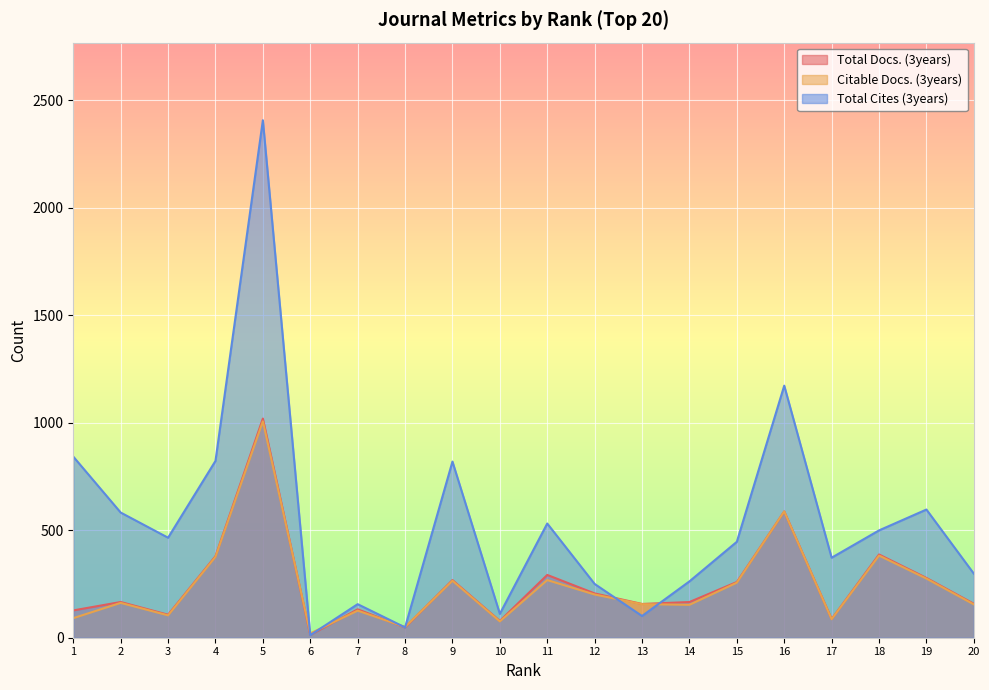

Reading right to left, list all the values displayed in this chart.

Total Docs. (3years): 158	278	387	87	587	259	166	157	206	292	78	268	48	132	13	1019	379	107	166	127
Citable Docs. (3years): 155	275	382	86	587	256	153	156	201	268	76	265	50	126	20	1006	376	104	162	91
Total Cites (3years): 298	596	499	372	1172	446	262	101	250	531	111	819	48	156	12	2406	822	465	582	842